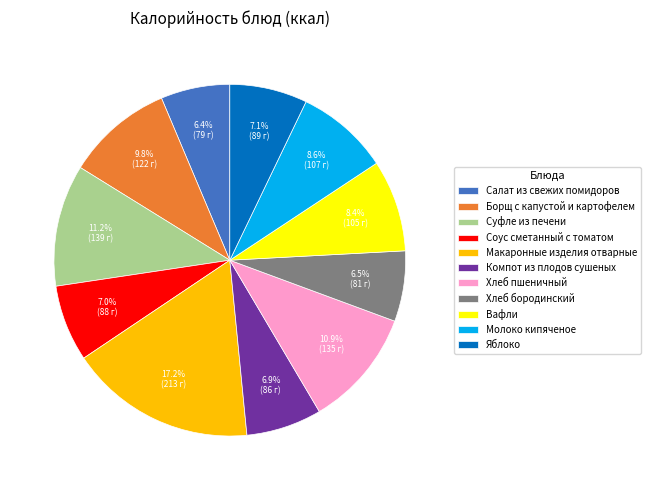

To the nearest percent, what is the difference between the largest and smallest slice percentages?

11%